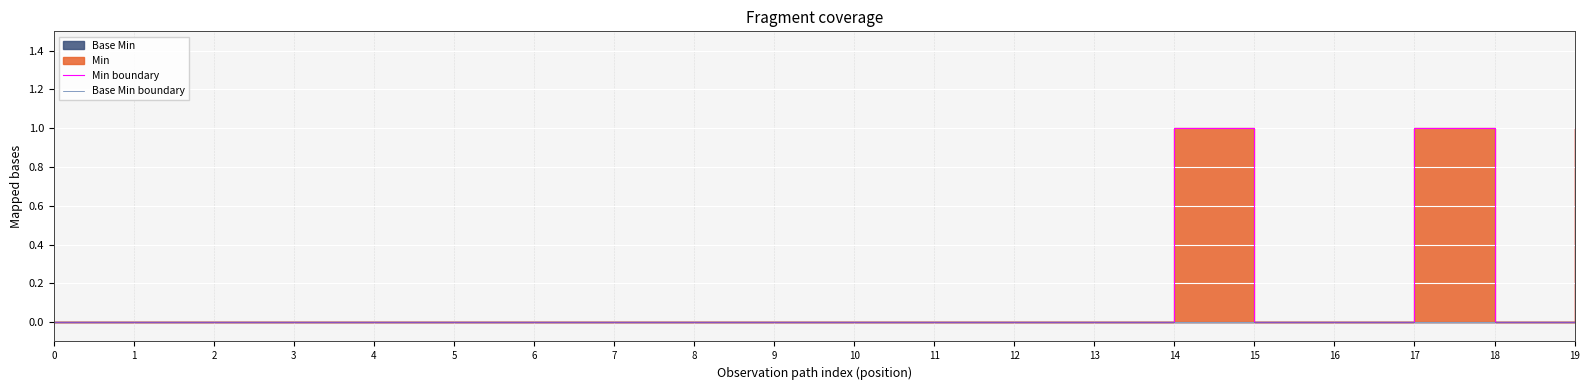

Count the number of categories in the chart.

20